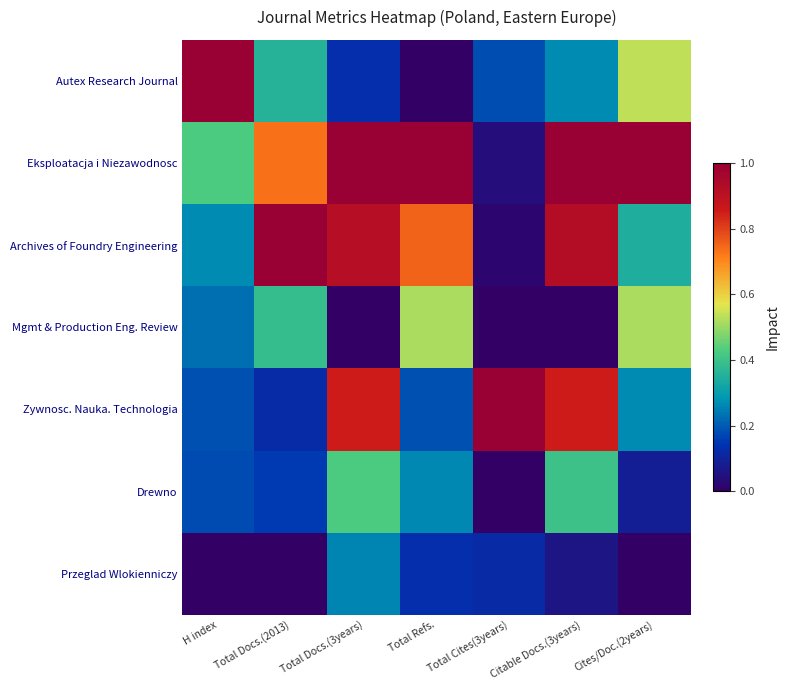

Reading left to right, transcribe all the data shown in this chart.

Autex Research Journal: H index=1.0	Total Docs.(2013)=0.4	Total Docs.(3years)=0.1	Total Refs.=0.0	Total Cites(3years)=0.2	Citable Docs.(3years)=0.3	Cites/Doc.(2years)=0.5
Eksploatacja i Niezawodnosc: H index=0.4	Total Docs.(2013)=0.7	Total Docs.(3years)=1.0	Total Refs.=1.0	Total Cites(3years)=0.0	Citable Docs.(3years)=1.0	Cites/Doc.(2years)=1.0
Archives of Foundry Engineering: H index=0.3	Total Docs.(2013)=1.0	Total Docs.(3years)=0.9	Total Refs.=0.8	Total Cites(3years)=0.0	Citable Docs.(3years)=0.9	Cites/Doc.(2years)=0.3
Mgmt & Production Eng. Review: H index=0.2	Total Docs.(2013)=0.4	Total Docs.(3years)=0.0	Total Refs.=0.5	Total Cites(3years)=0.0	Citable Docs.(3years)=0.0	Cites/Doc.(2years)=0.5
Zywnosc. Nauka. Technologia: H index=0.2	Total Docs.(2013)=0.1	Total Docs.(3years)=0.9	Total Refs.=0.2	Total Cites(3years)=1.0	Citable Docs.(3years)=0.9	Cites/Doc.(2years)=0.3
Drewno: H index=0.2	Total Docs.(2013)=0.2	Total Docs.(3years)=0.4	Total Refs.=0.3	Total Cites(3years)=0.0	Citable Docs.(3years)=0.4	Cites/Doc.(2years)=0.1
Przeglad Wlokienniczy: H index=0.0	Total Docs.(2013)=0.0	Total Docs.(3years)=0.3	Total Refs.=0.1	Total Cites(3years)=0.1	Citable Docs.(3years)=0.1	Cites/Doc.(2years)=0.0